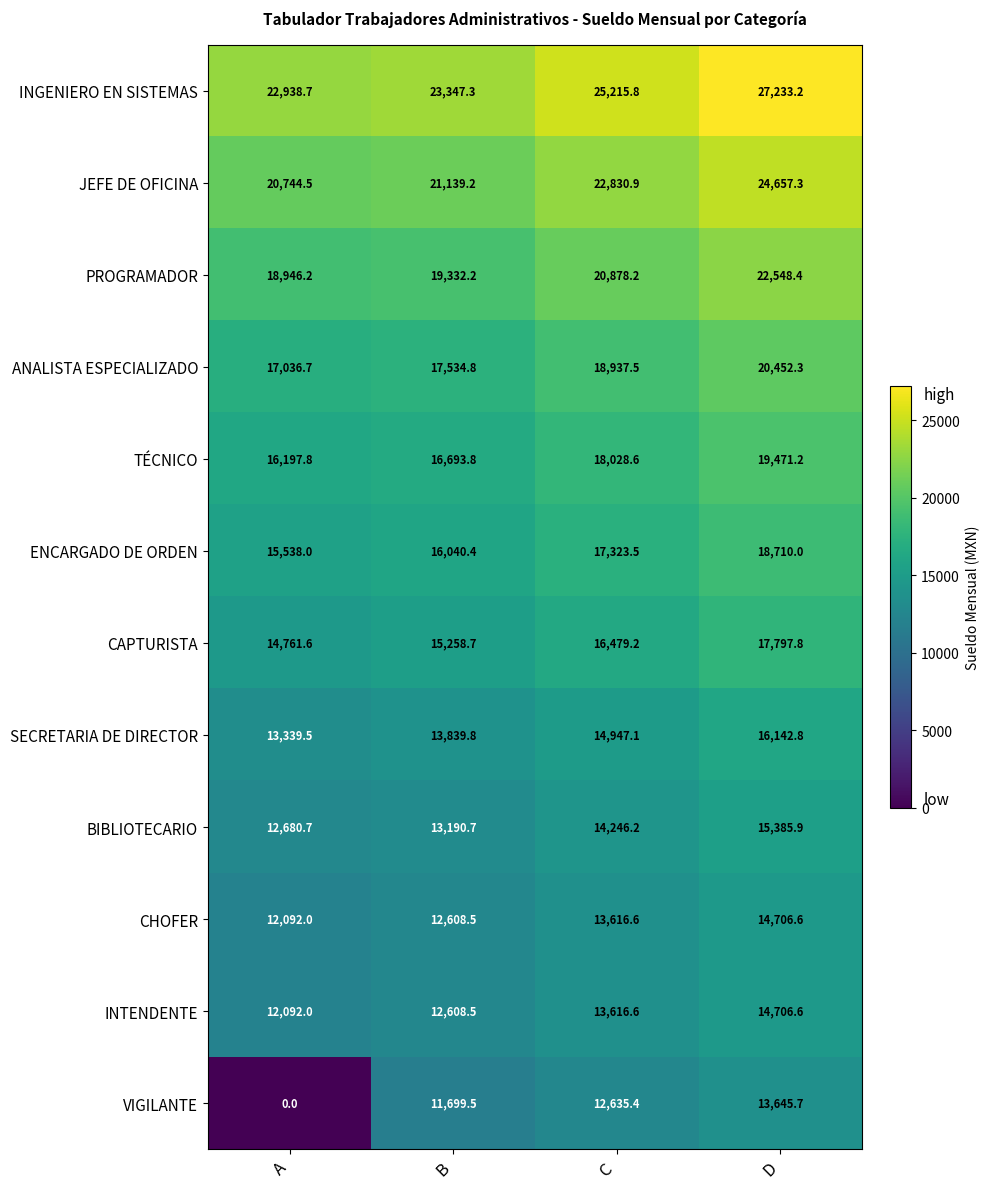

Which series has the widest spread of values?

VIGILANTE